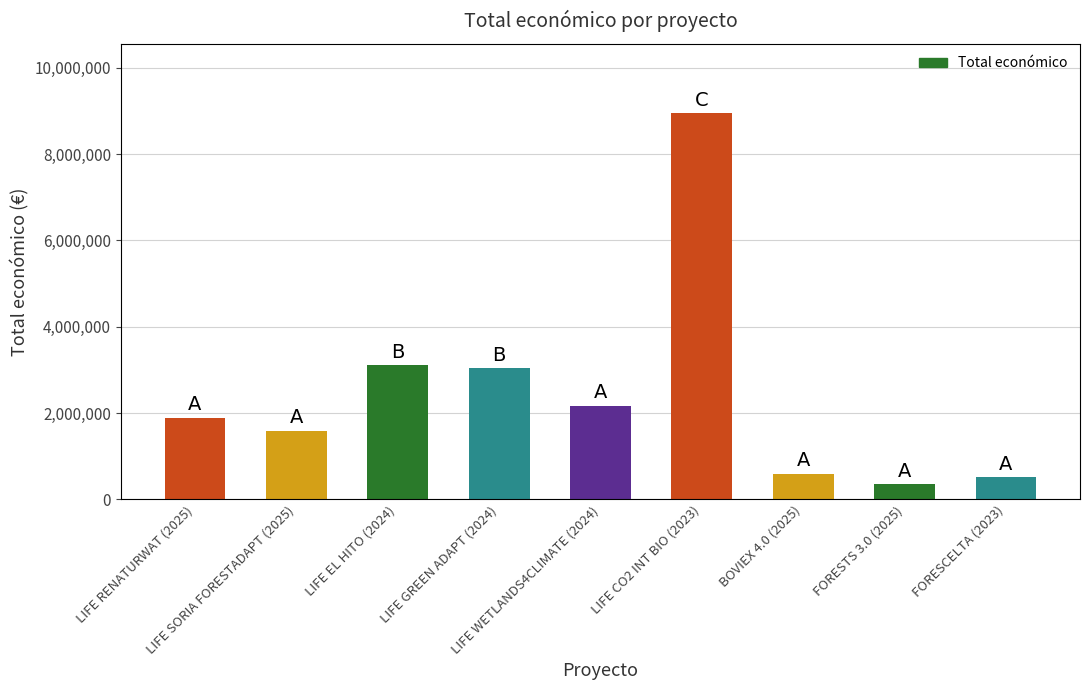

How many bars are there in total?

9